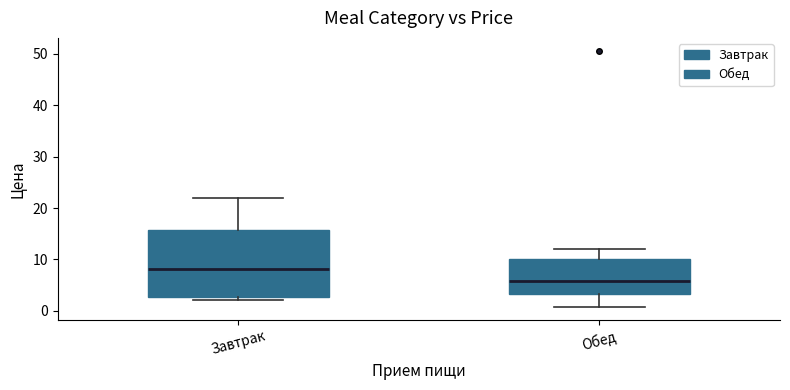

Which box's median line is the highest?

Завтрак